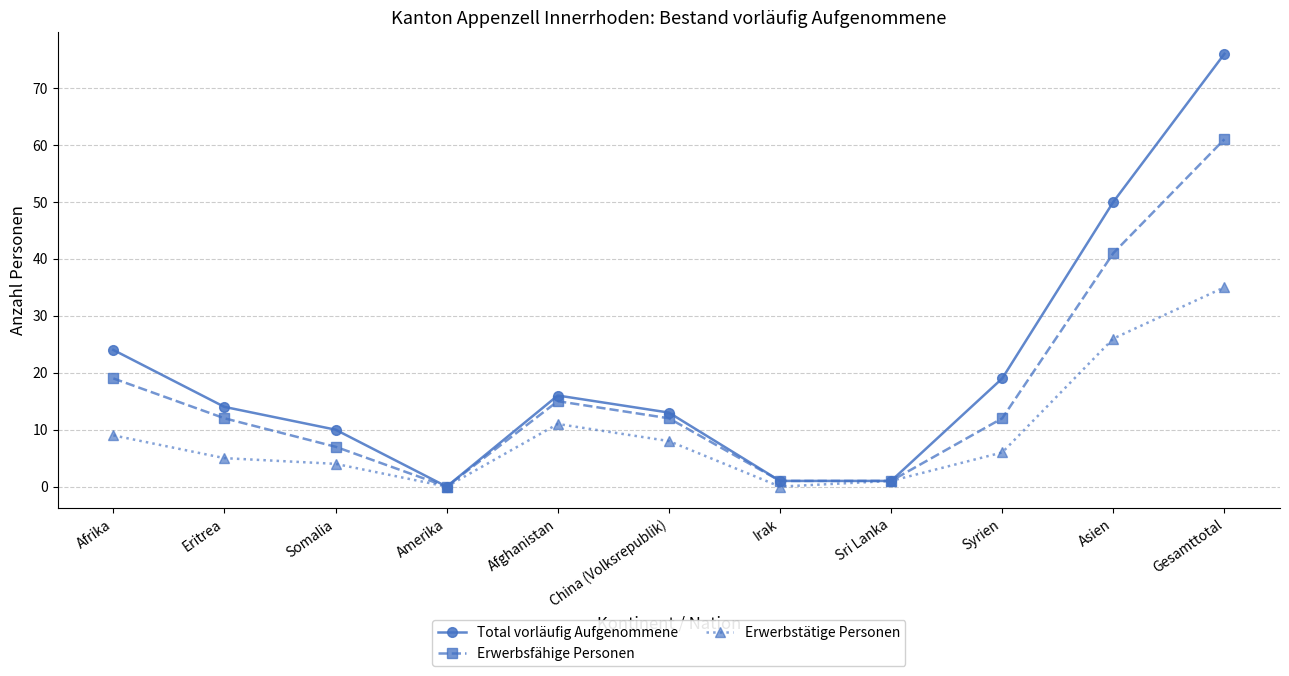

What is the average value of the Erwerbstätige Personen series?

10